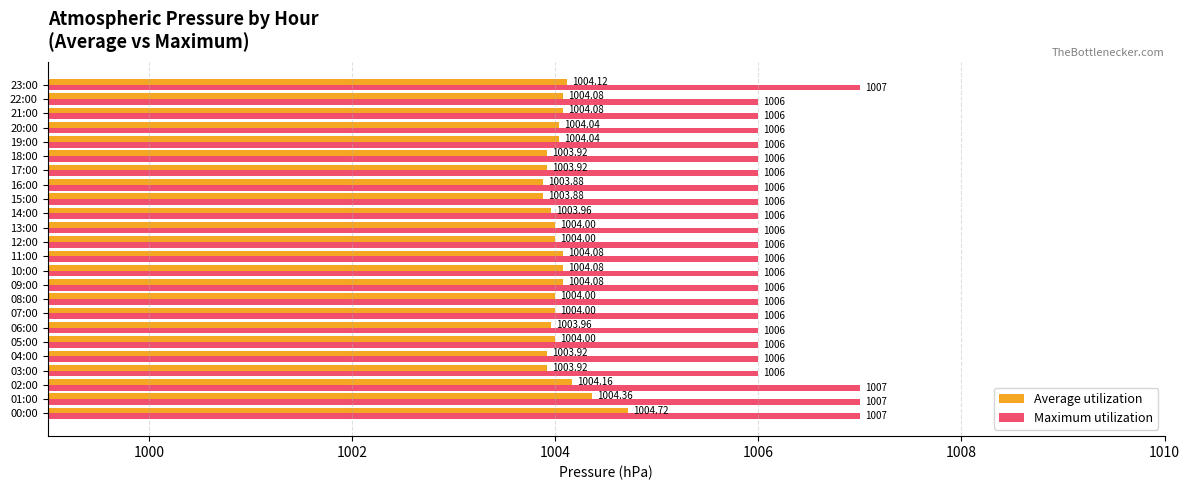

At 01:00, list the series in order from largest to smallest.

Maximum utilization, Average utilization